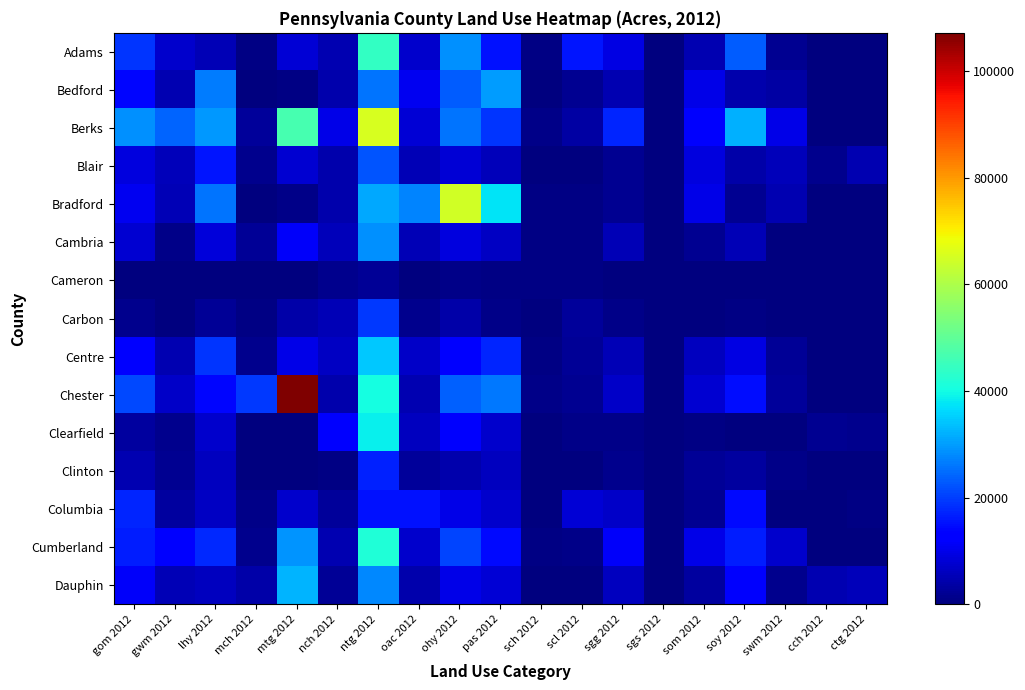

Between gom 2012 and ctg 2012, which series saw the biggest shift?

Berks